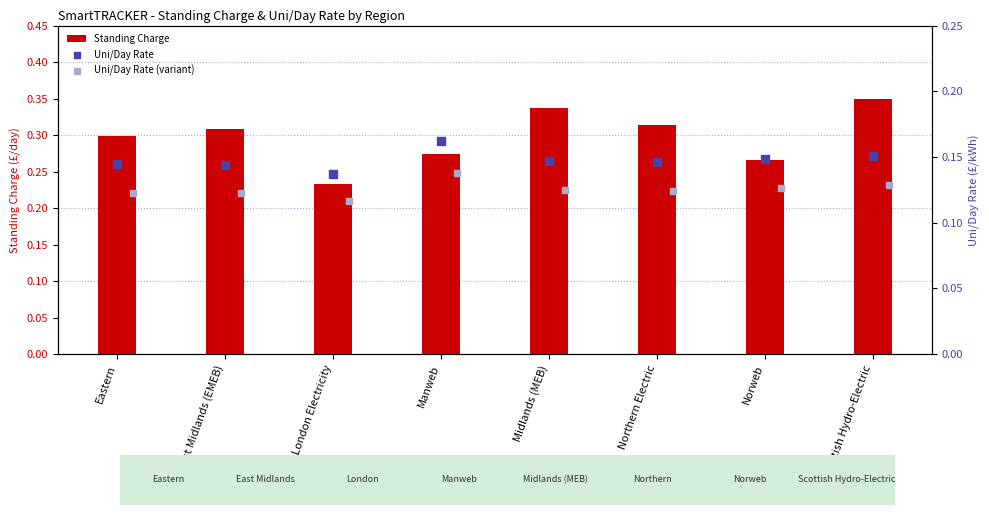

Which series has the largest Y range (max minus min)?

Standing Charge